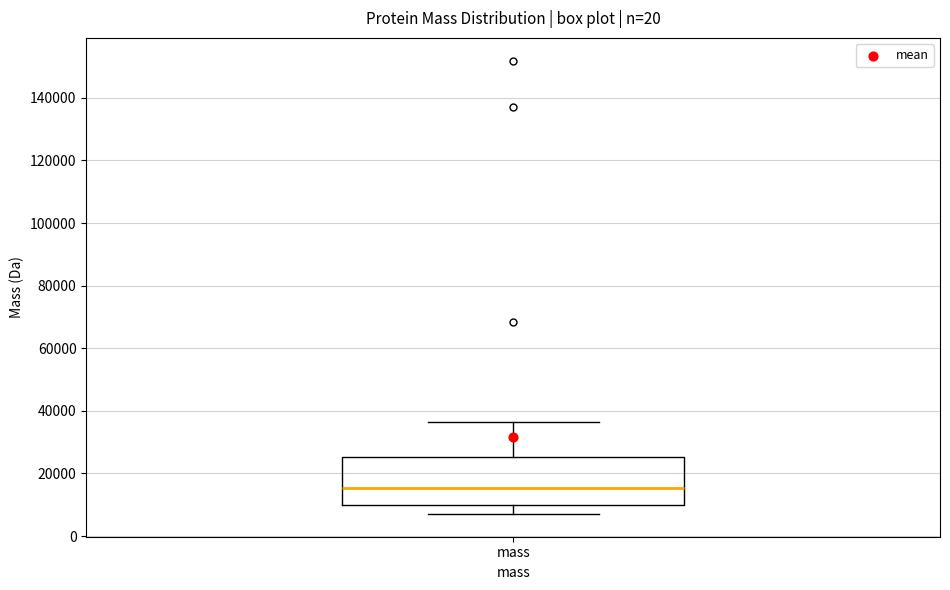

Where is the upper edge of the box for mass on the y-axis? The values are not printed on the chart, so give them approximately, as read against the axis.

26000